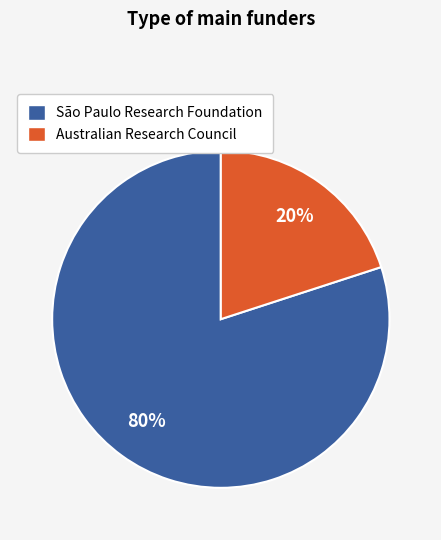

Rank the categories by value from highest to lowest.

São Paulo Research Foundation, Australian Research Council